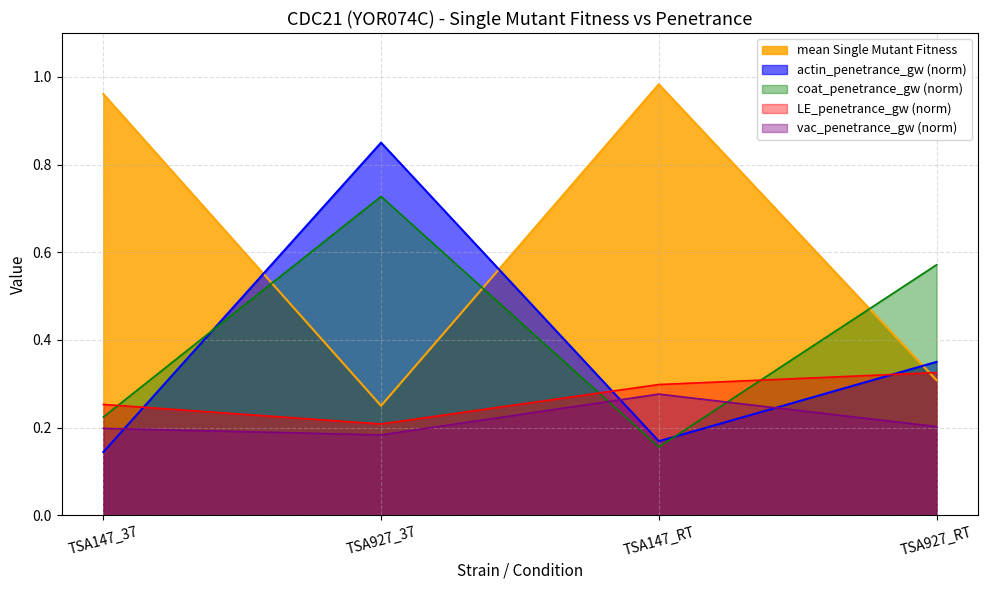

Is it true that the value at TSA147_RT is 0.6?

False